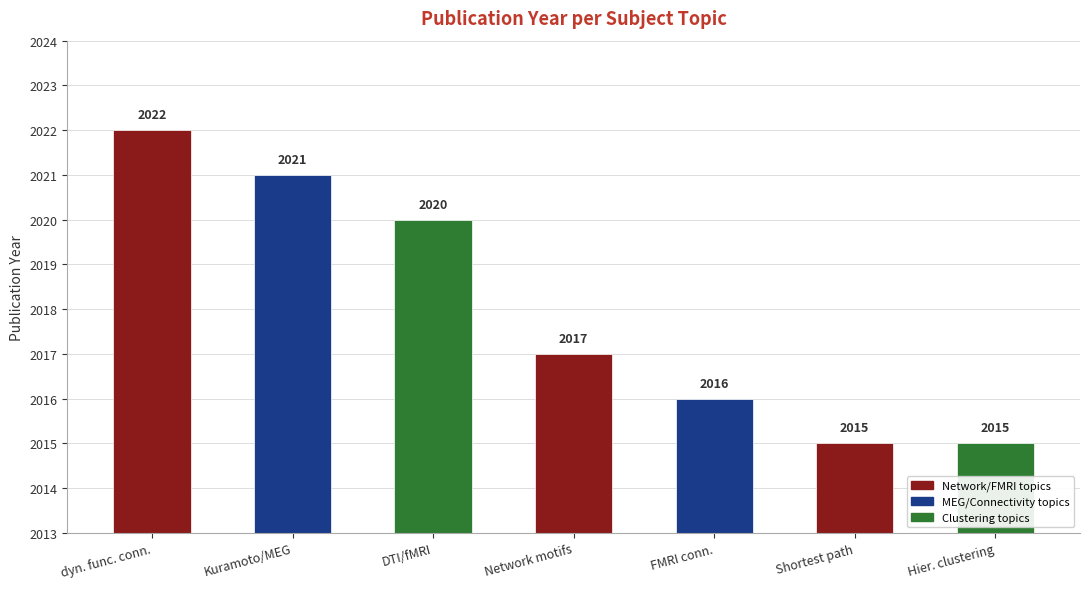

How many data points does each series have?

7